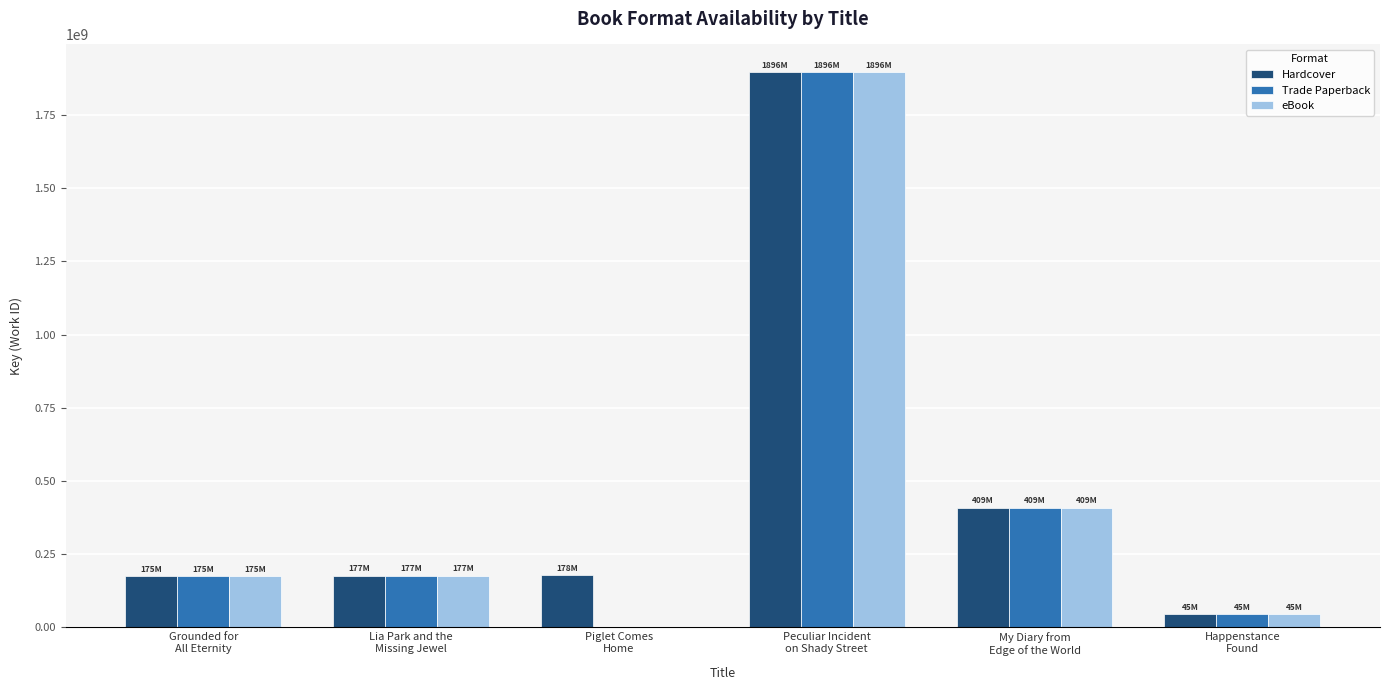

What is the sum of all Hardcover values?

2879298904